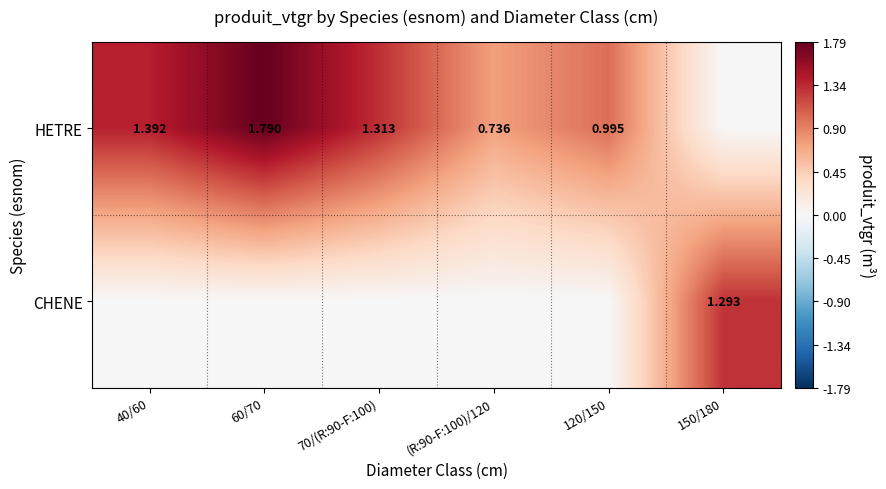

Is the value of CHENE at 40/60 greater than the value of HETRE at (R:90-F:100)/120?

No